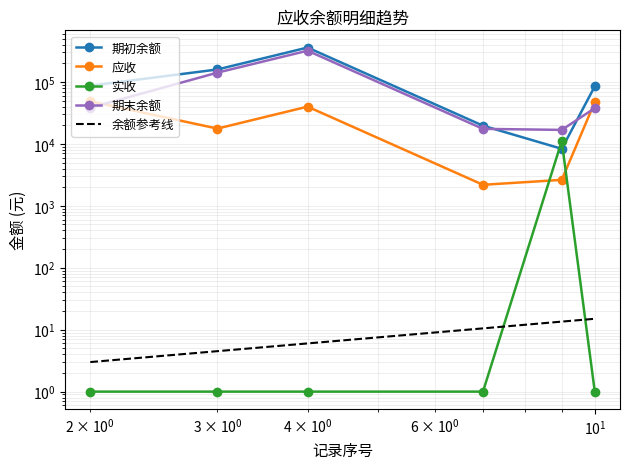

What are all the series names shown in the legend?

期初余额, 应收, 实收, 期末余额, 余额参考线